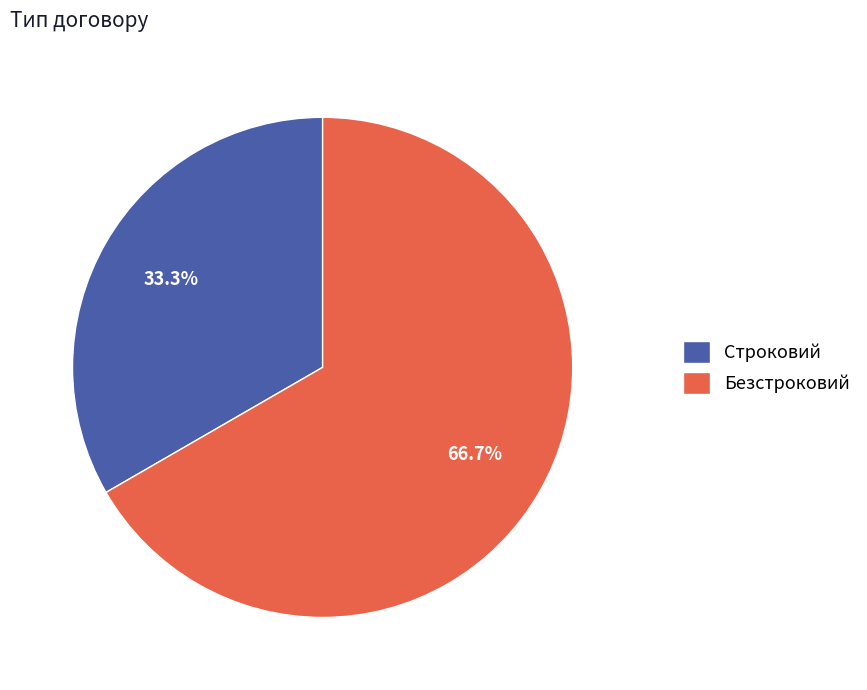

Which slice represents more than half of the pie?

Безстроковий